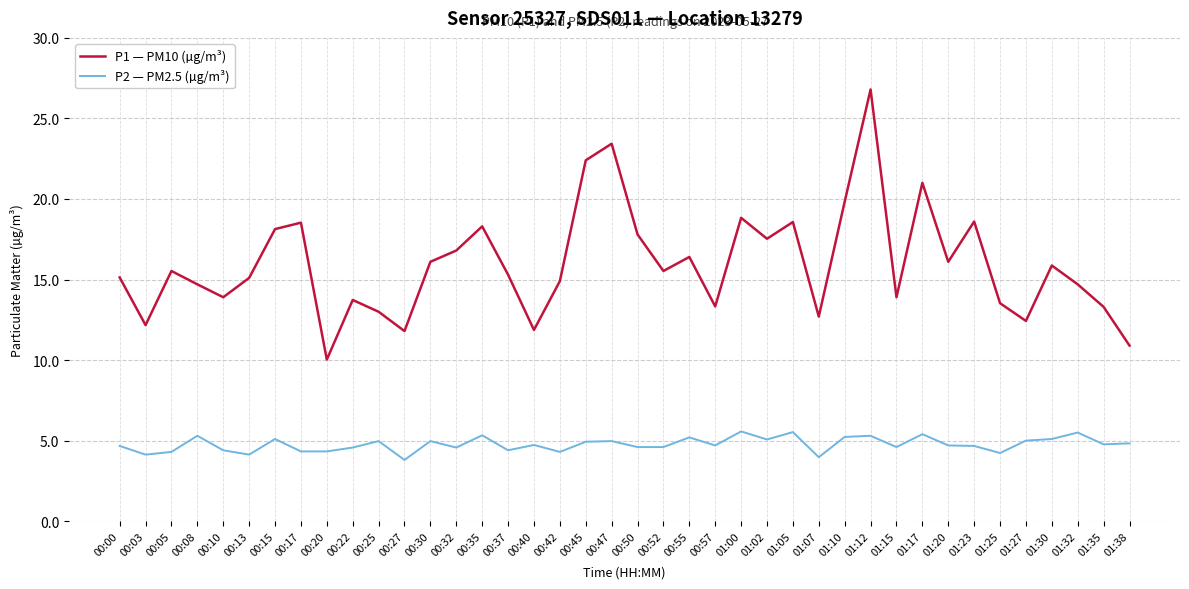

Does the chart display data point markers on the line(s)?

No